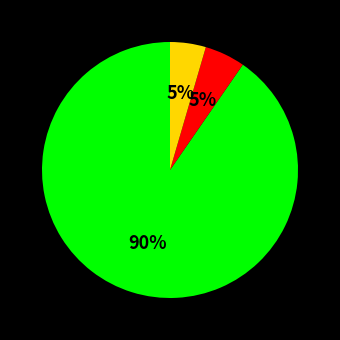

How many segments does this pie chart have?

3